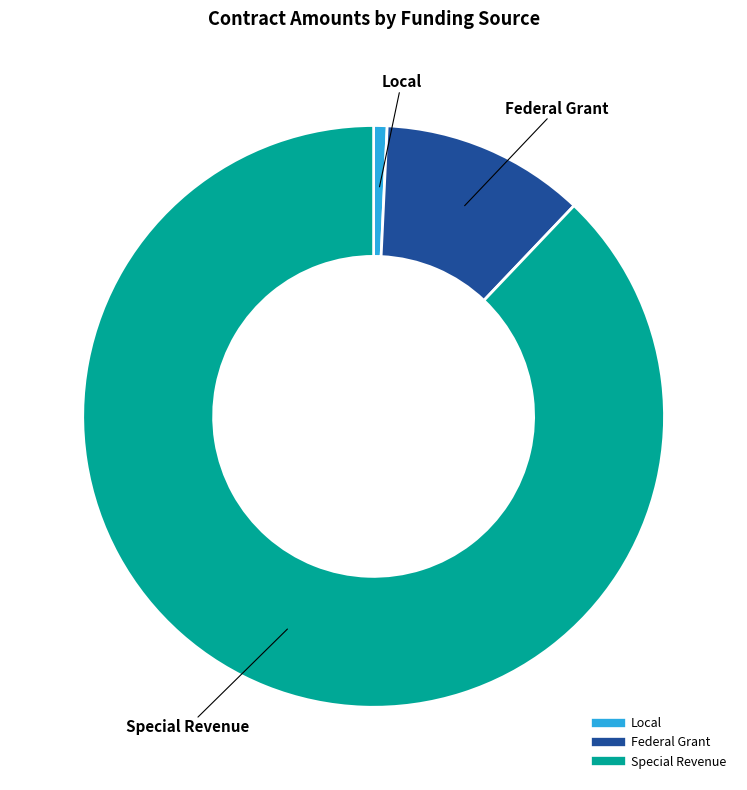

Is there any slice that represents more than half of the pie?

Yes